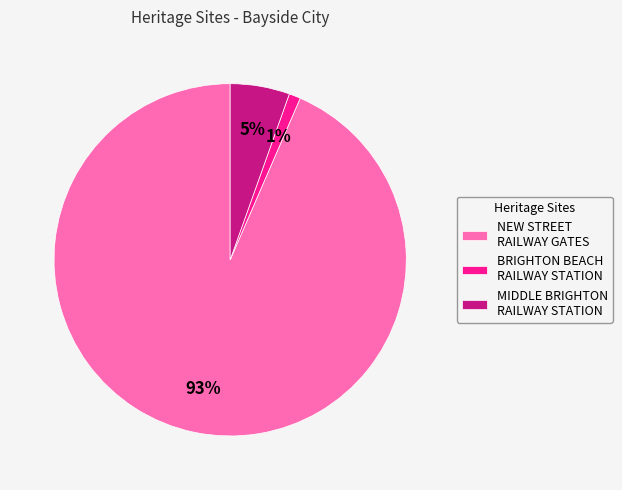

Count the number of slices in the pie.

3